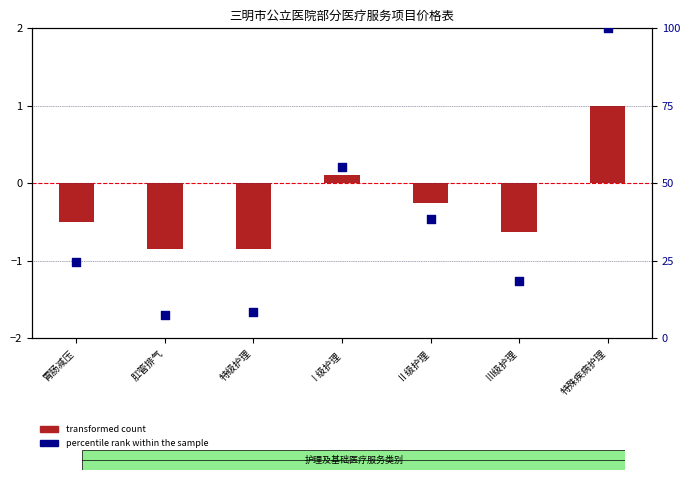

What is the change in value from 肛管排气 to Ⅰ级护理?

+48.0